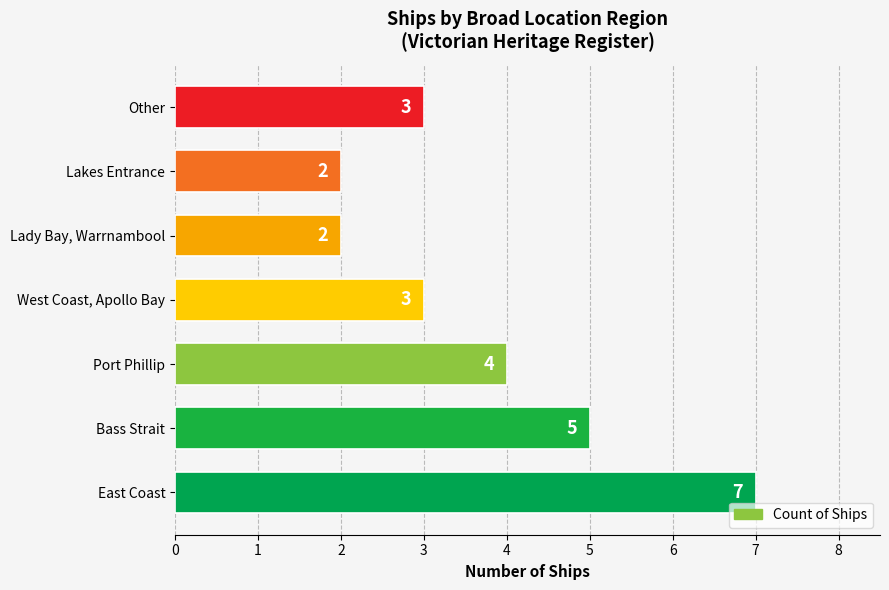

What is the maximum value shown in the chart?

7